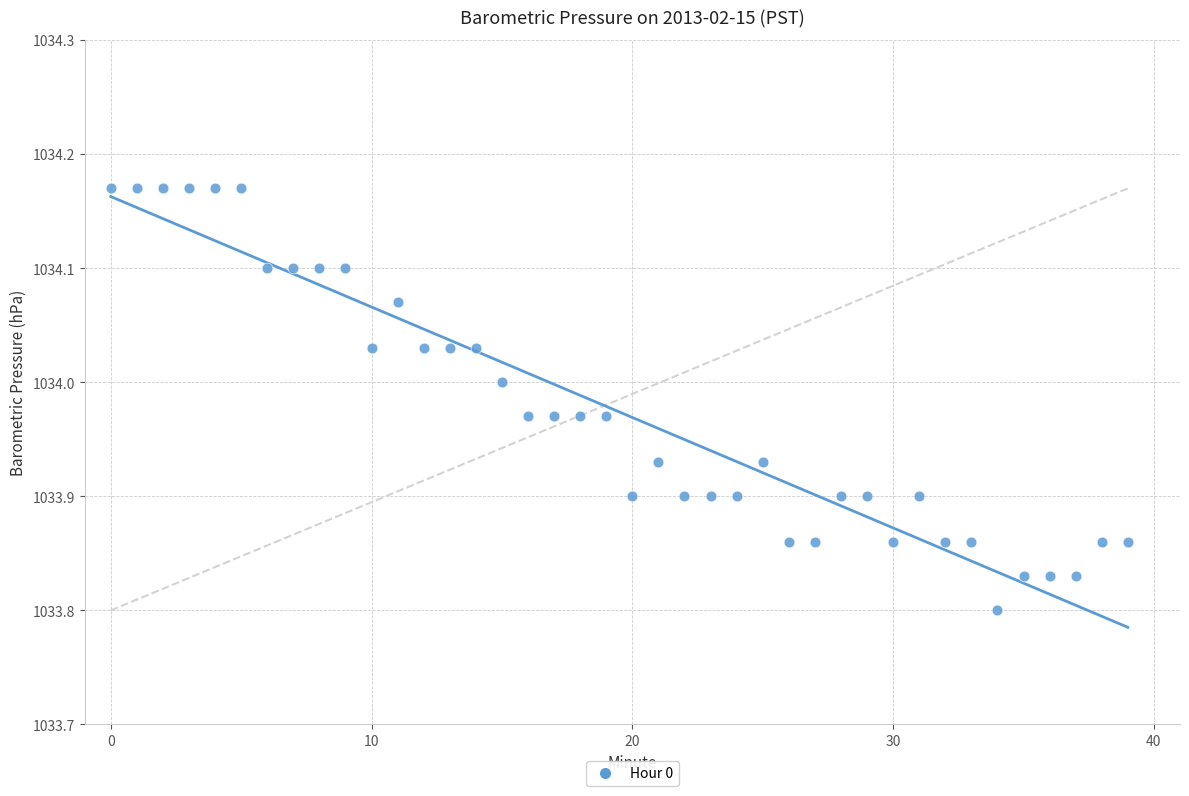

What is the range of Y values (max minus min)?

0.4